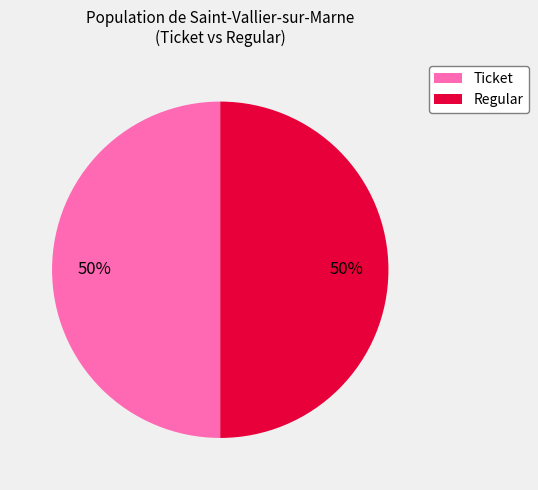

Count the number of slices in the pie.

2